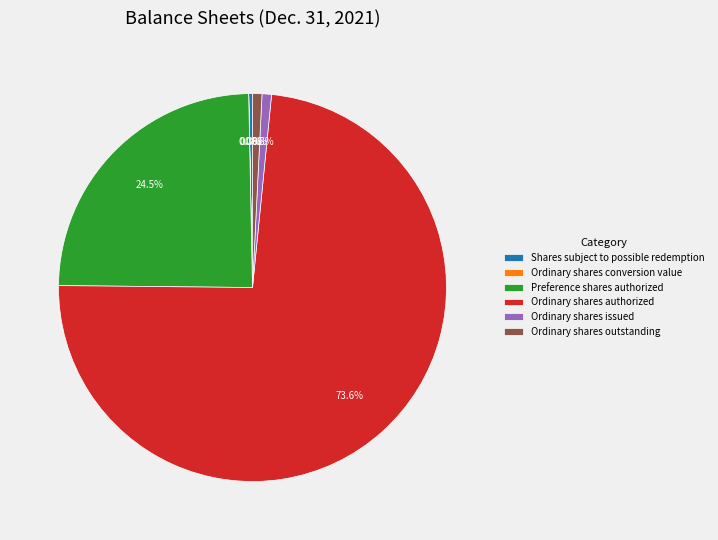

Which category has the biggest portion of the pie?

Ordinary shares authorized